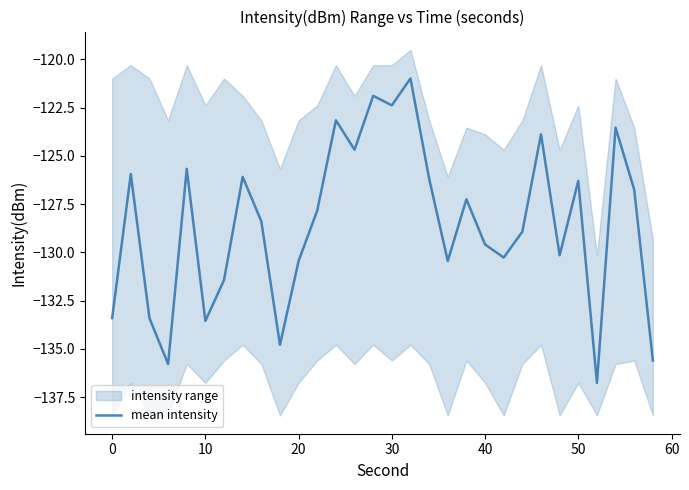

How many data points are less than -127?

17